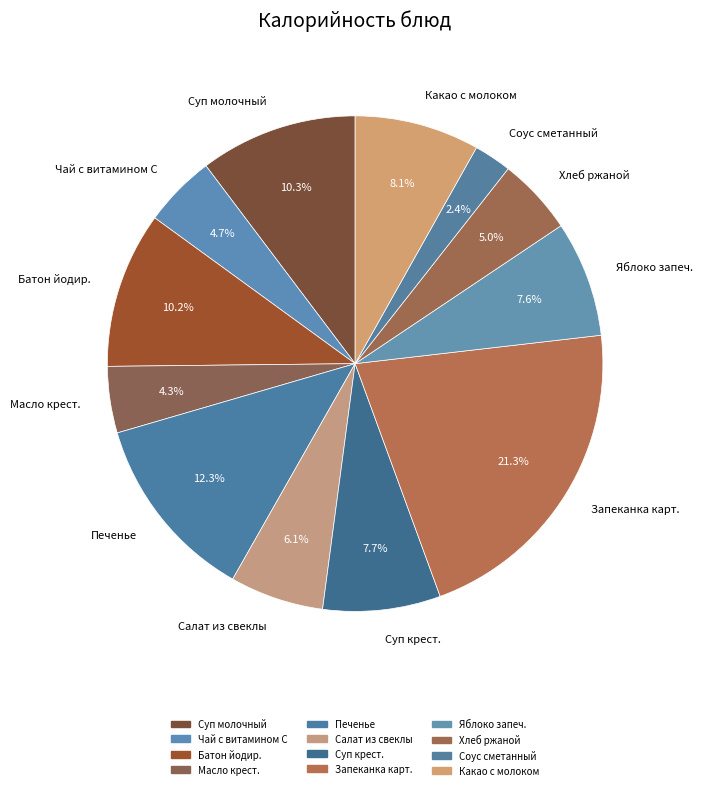

What is the smallest slice in the pie chart?

Соус сметанный